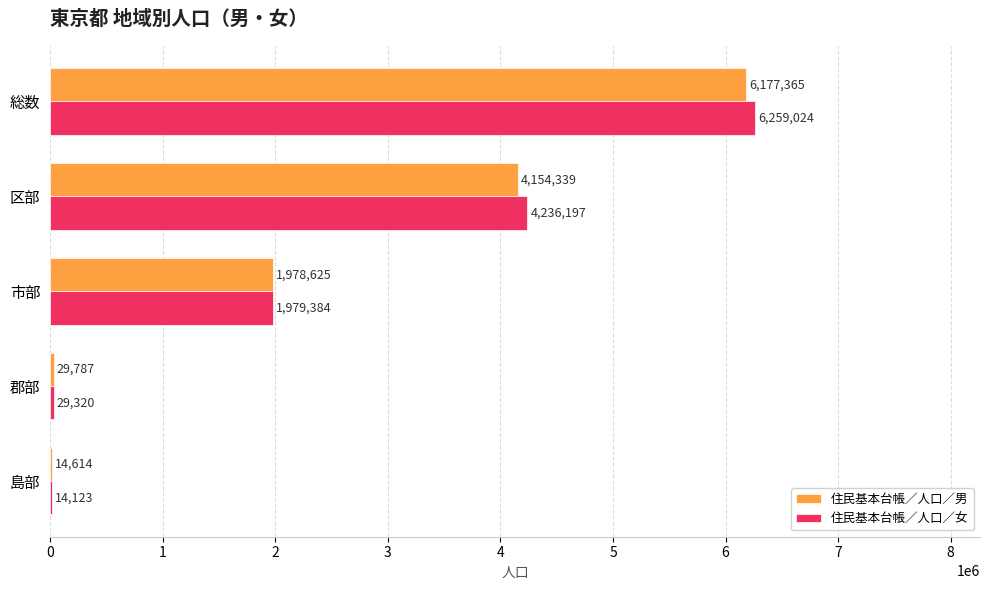

Is it true that 住民基本台帳／人口／女 equals 6157794 at 区部?

False